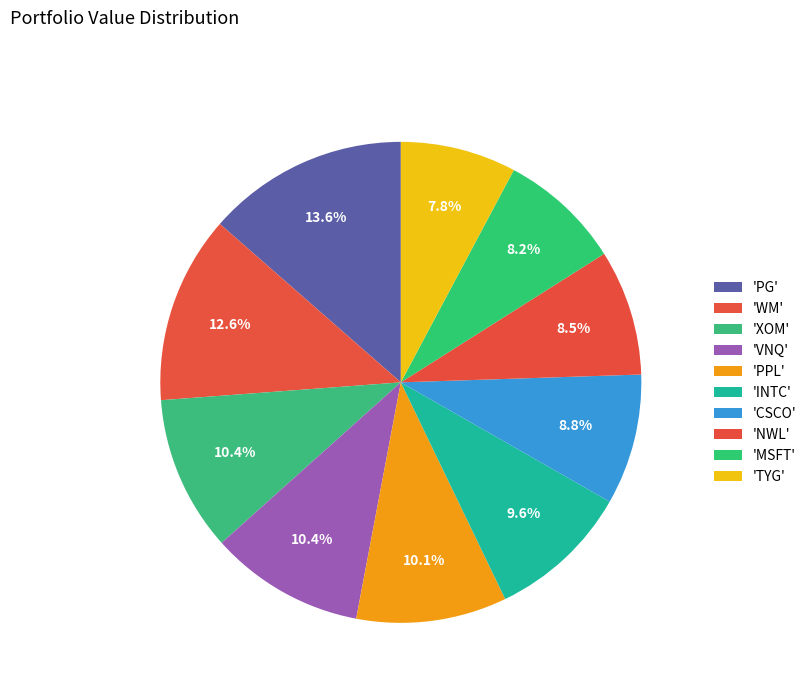

To the nearest percent, what is the average slice percentage?

10%